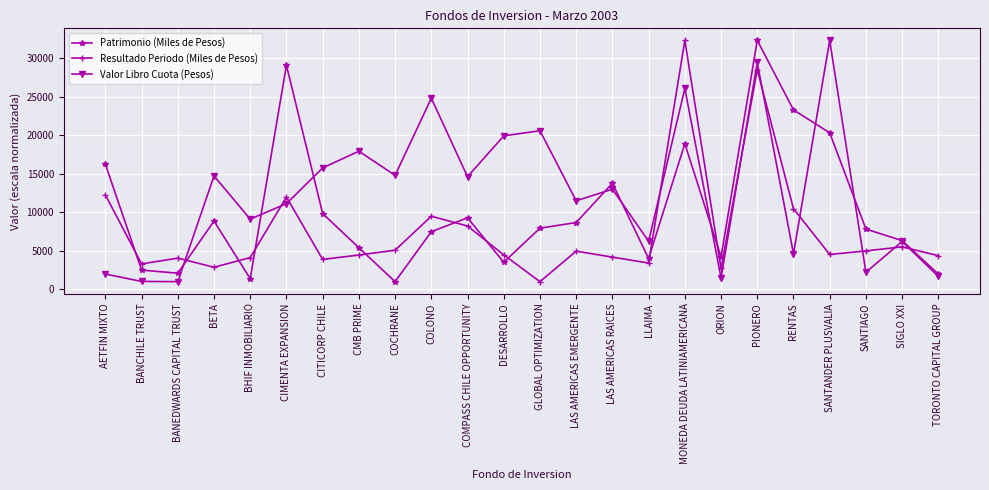

True or false: Valor Libro Cuota (Pesos) has a value of 11218.0 at MONEDA DEUDA LATINIAMERICANA.

False